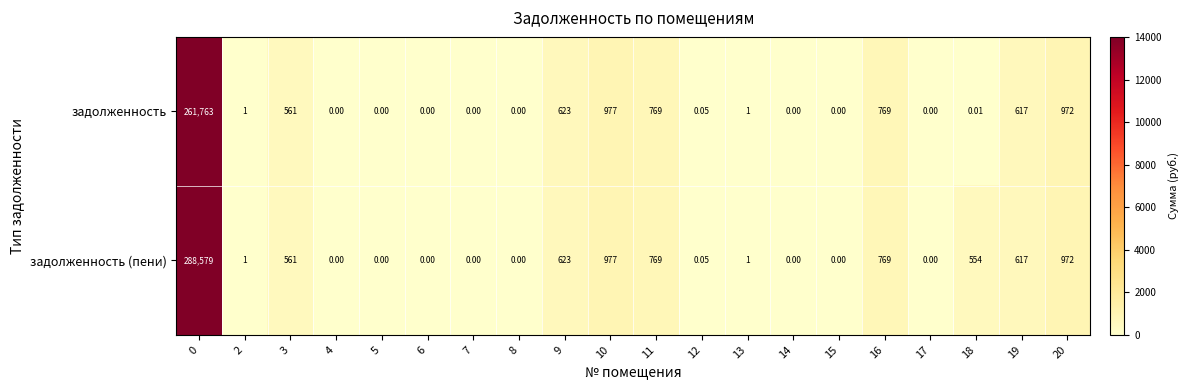

Rank the series by their maximum value, from lowest to highest.

задолженность, задолженность (пени)